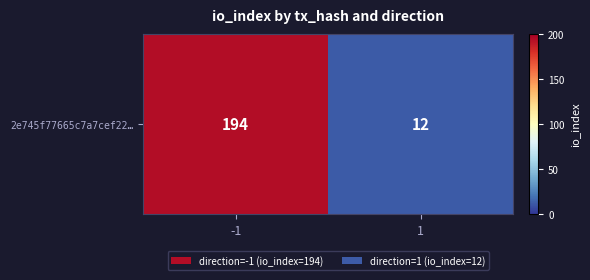

Reading left to right, transcribe all the data shown in this chart.

194	12